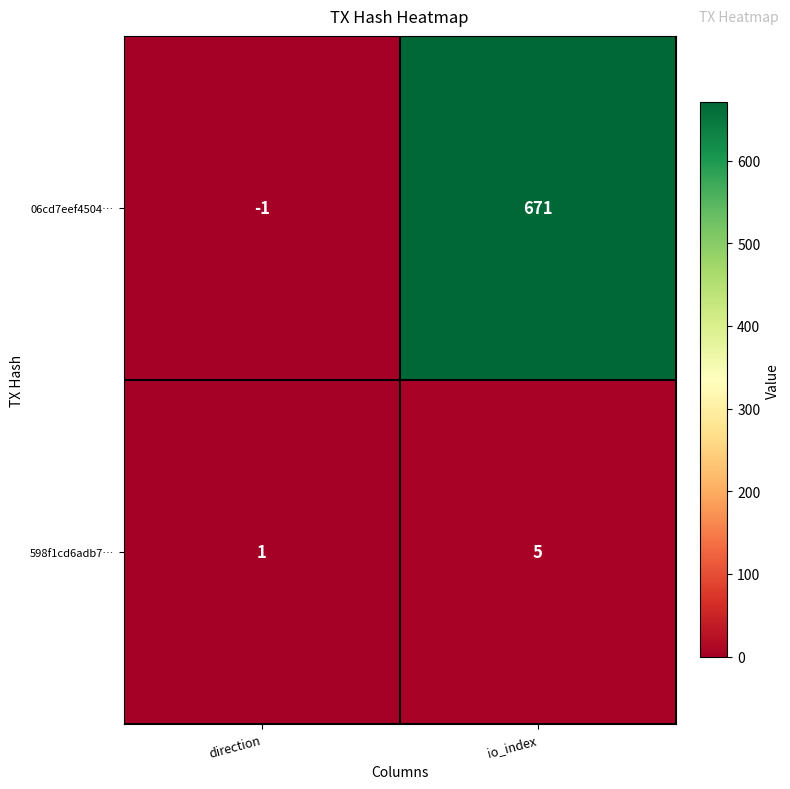

What is the spread (max minus min) of values at io_index?

666